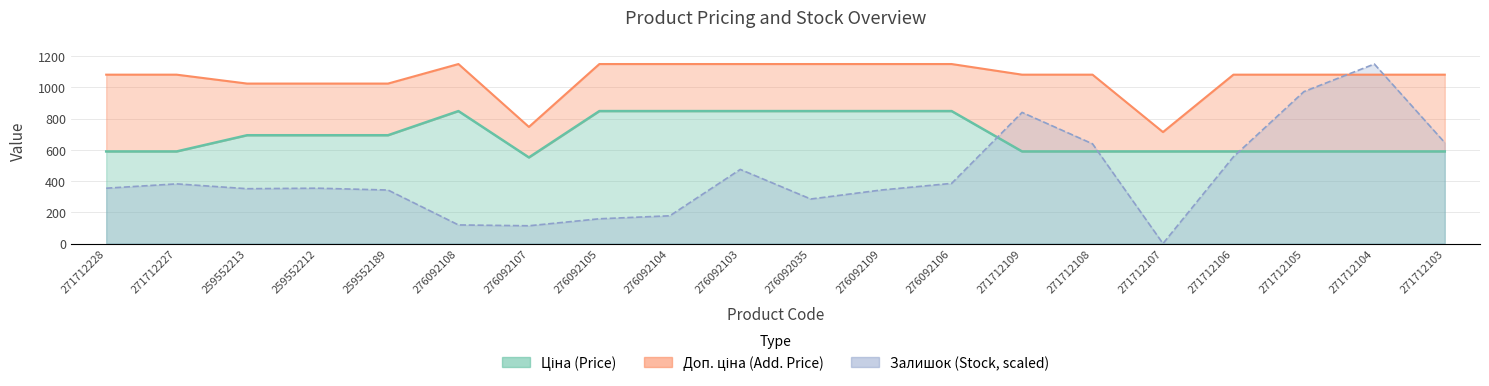

Reading left to right, list all the values displayed in this chart.

Ціна: 589.9	589.9	693.7	693.7	693.7	848.4	551.5	848.4	848.4	848.4	848.4	848.4	848.4	589.9	589.9	589.9	589.9	589.9	589.9	589.9
Доп. ціна: 1081.7	1081.7	1024.6	1024.6	1024.6	1149.7	747.0	1149.7	1149.7	1149.7	1149.7	1149.7	1149.7	1081.7	1081.7	714.0	1081.7	1081.7	1081.7	1081.7
Залишок: 354.5	382.2	351.3	354.5	342.8	119.2	113.9	158.6	177.8	474.8	285.3	342.8	385.4	839.9	638.7	0.0	555.7	973.0	1149.7	646.2